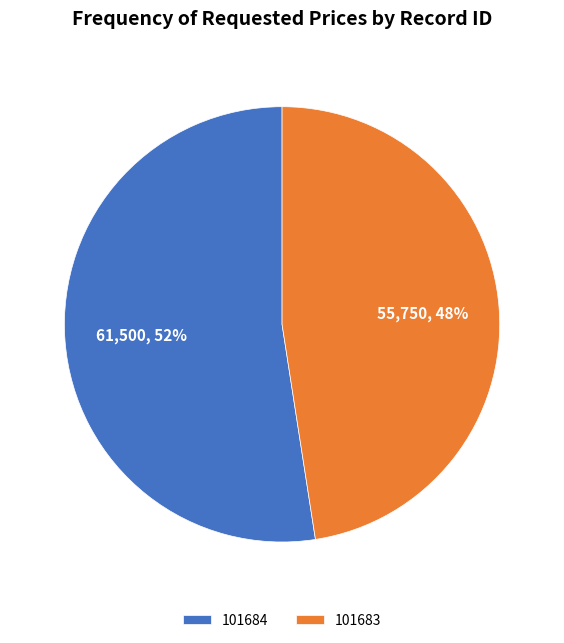

How many segments does this pie chart have?

2